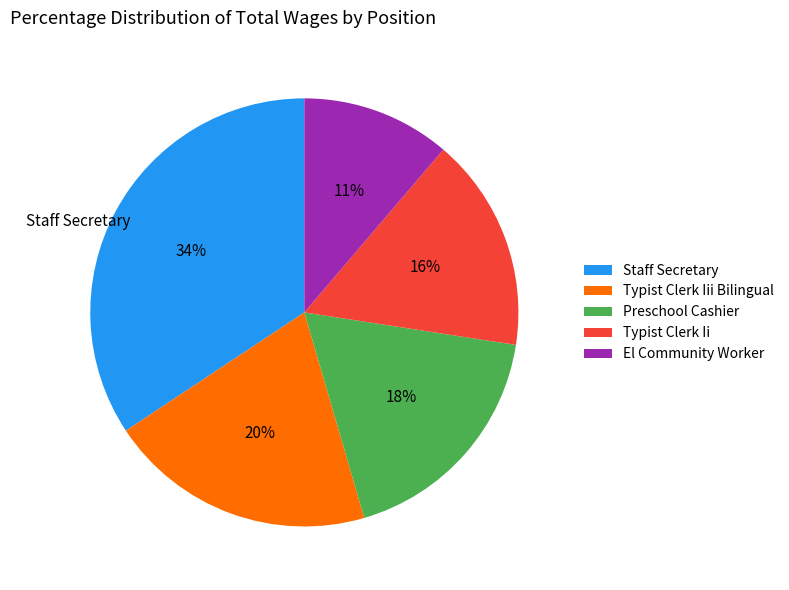

Approximately how many times larger is the value at Staff Secretary compared to El Community Worker?

3.1